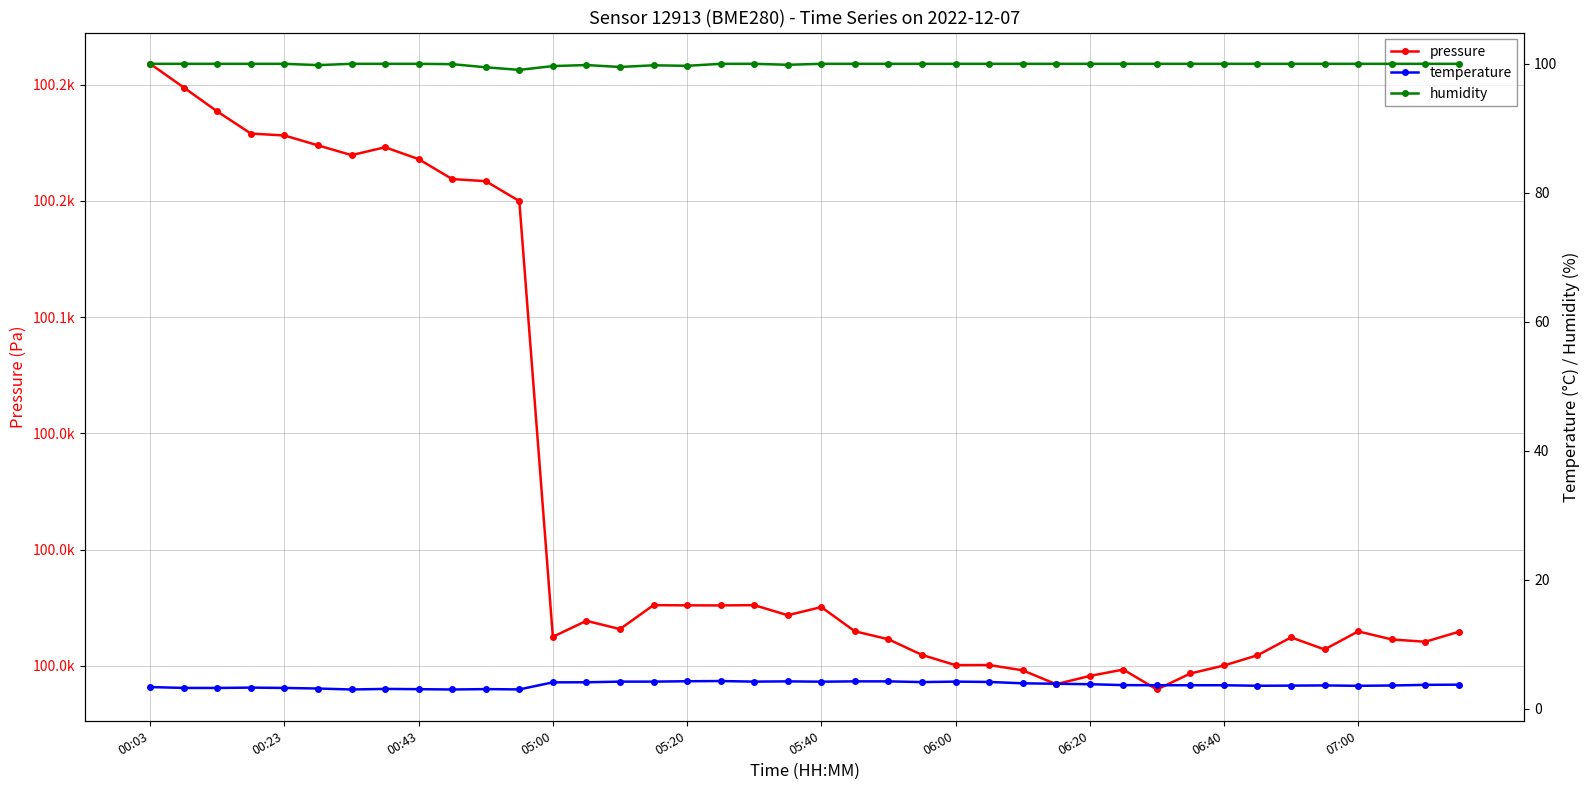

True or false: pressure and humidity cross at least once.

False